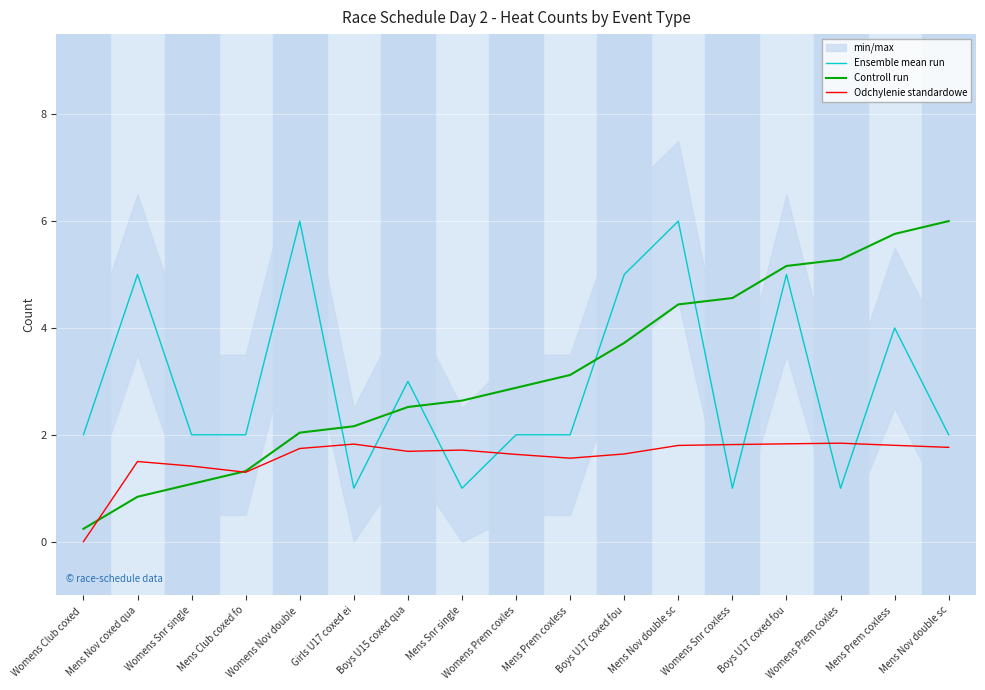

What is the maximum value shown in the chart?

6.0